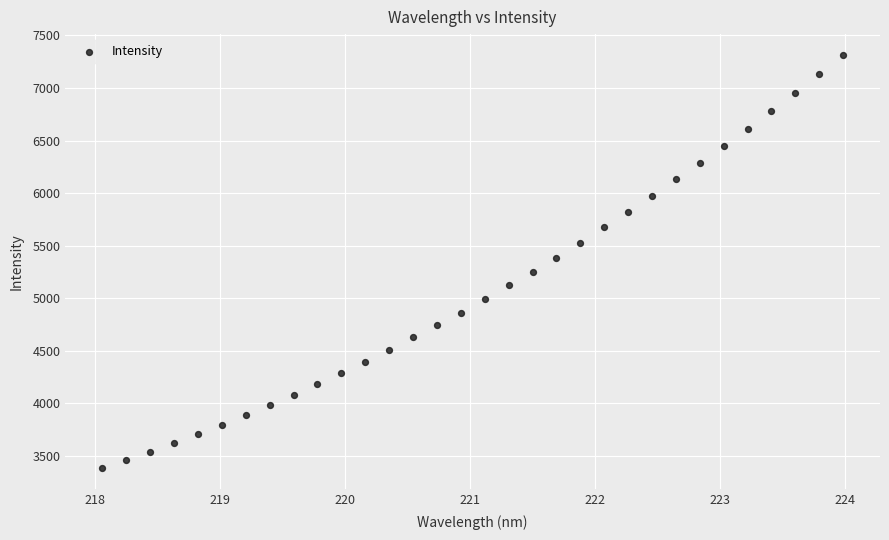

What is the range of X values (max minus min)?

5.9